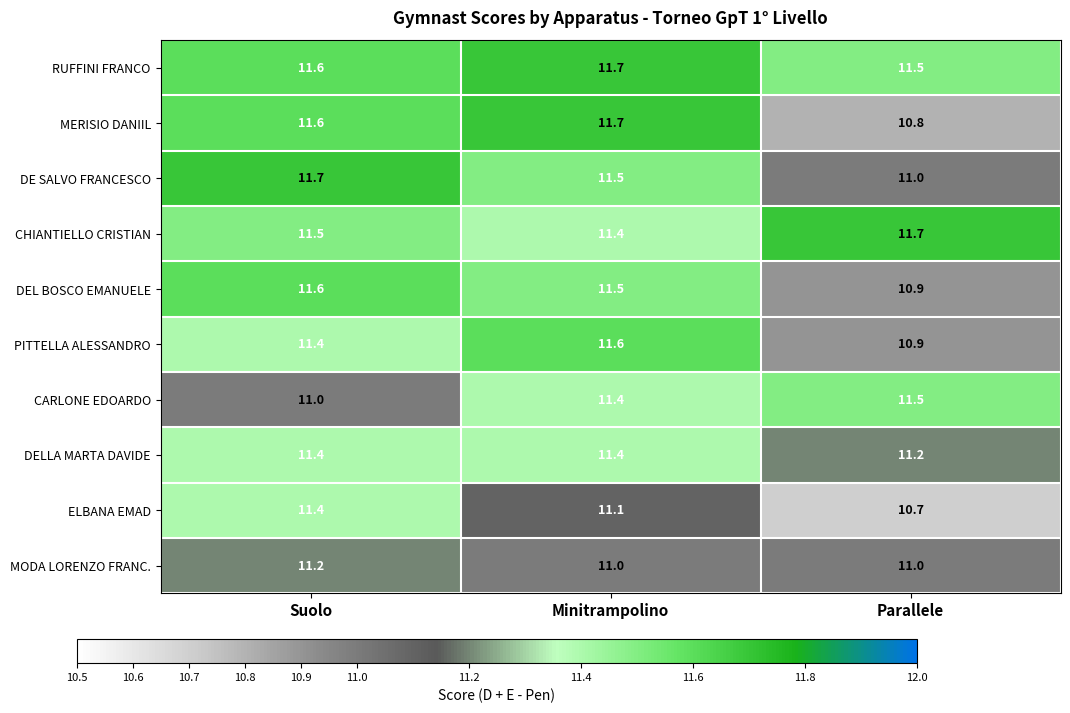

The value of CARLONE EDOARDO at Suolo is 17.7. True or false?

False